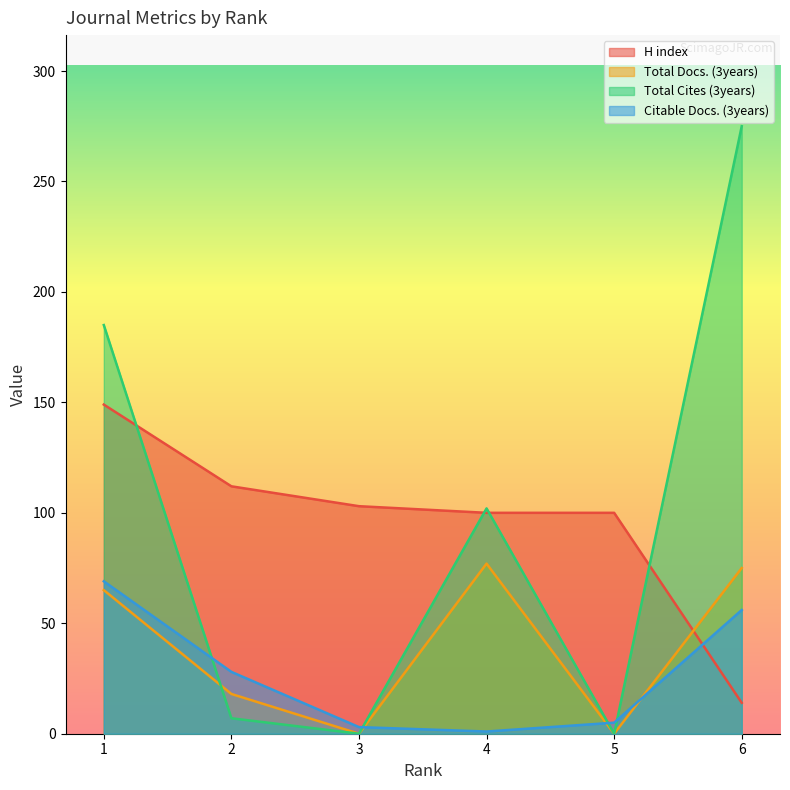

At which label does Total Cites (3years) reach its minimum?

3